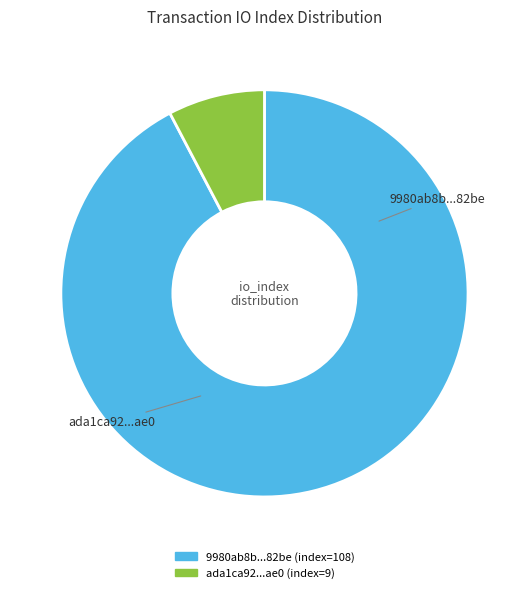

Count the number of slices in the pie.

2